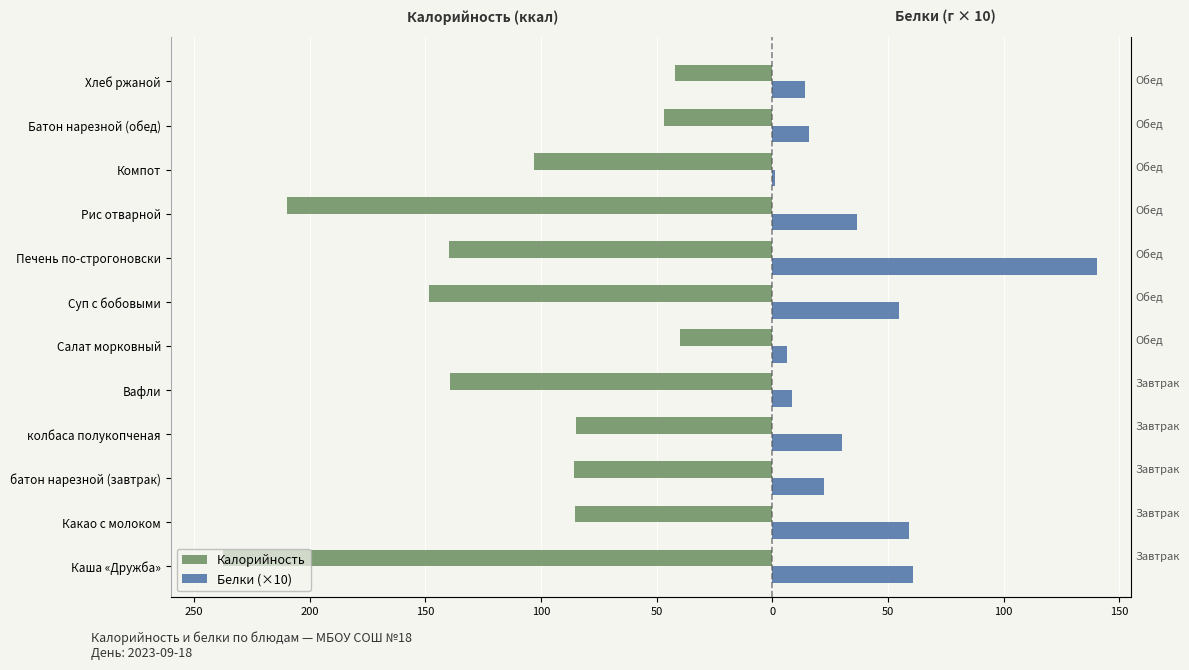

What is the sum of all Белки (×10) values?

450.2